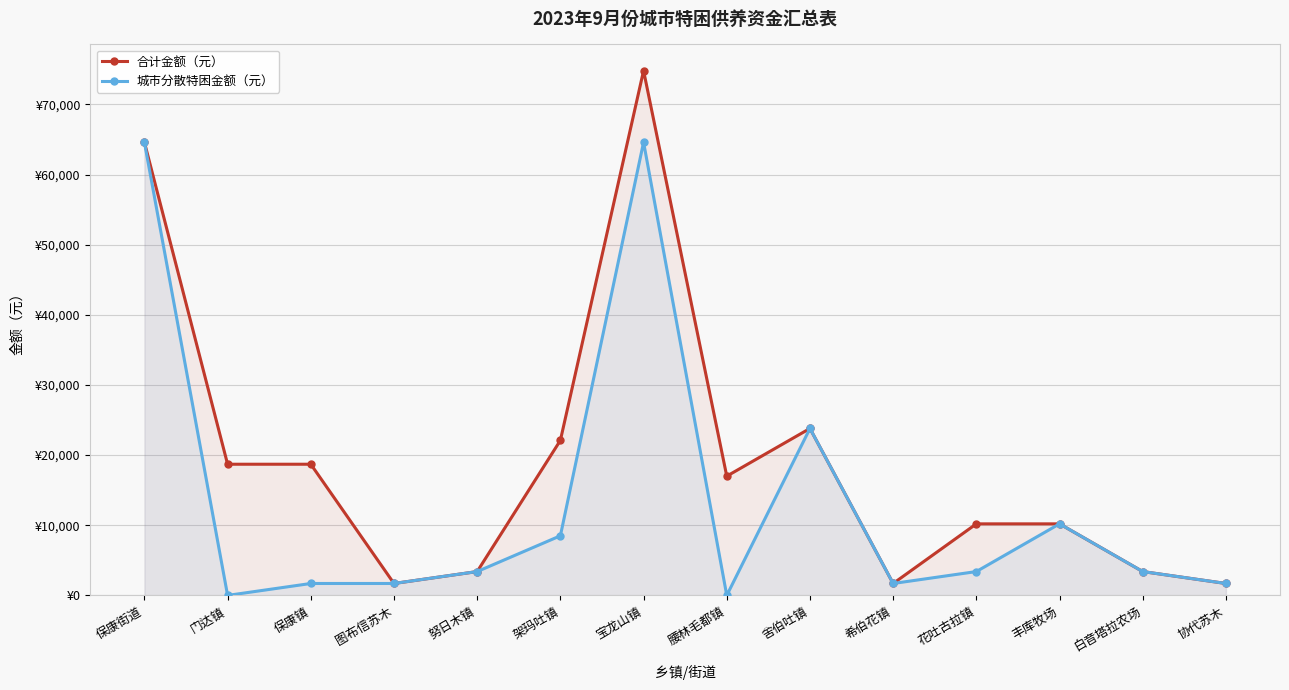

Which has a higher value, 努日木镇 or 丰库牧场?

丰库牧场